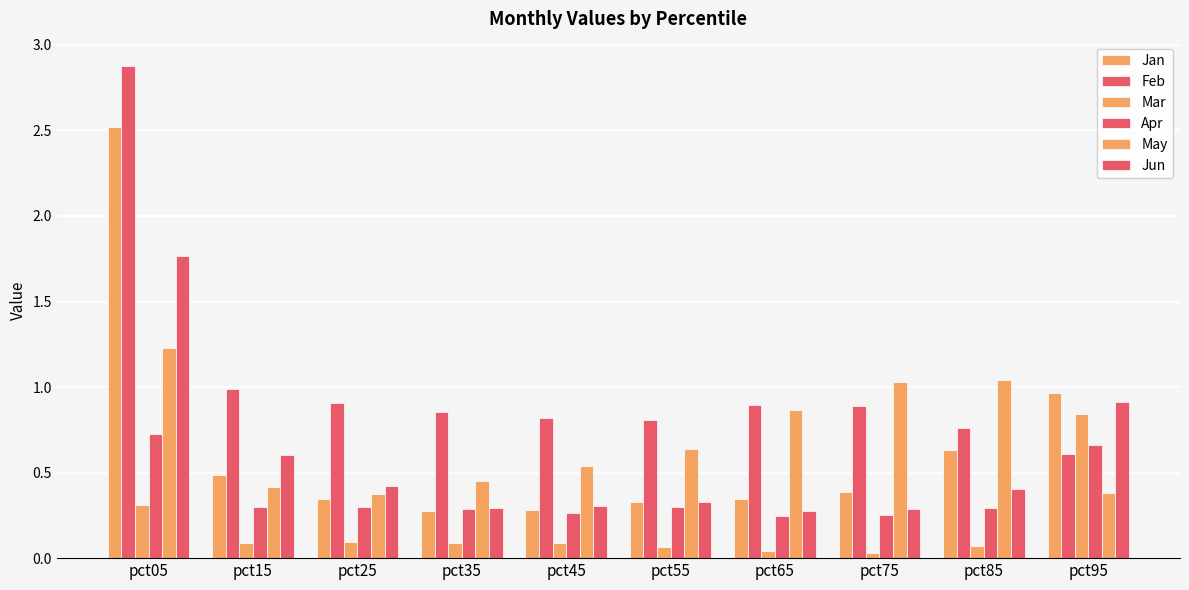

At pct05, list the series in order from largest to smallest.

Feb, Jan, Jun, May, Apr, Mar